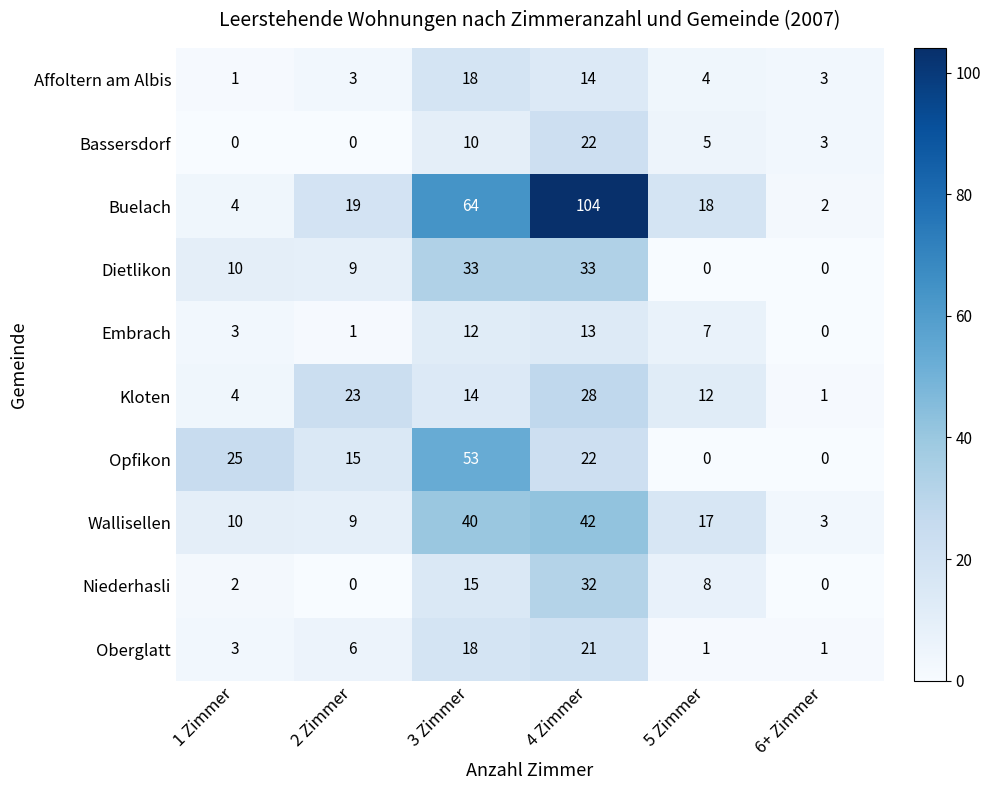

Which series has the largest range (max minus min)?

Buelach